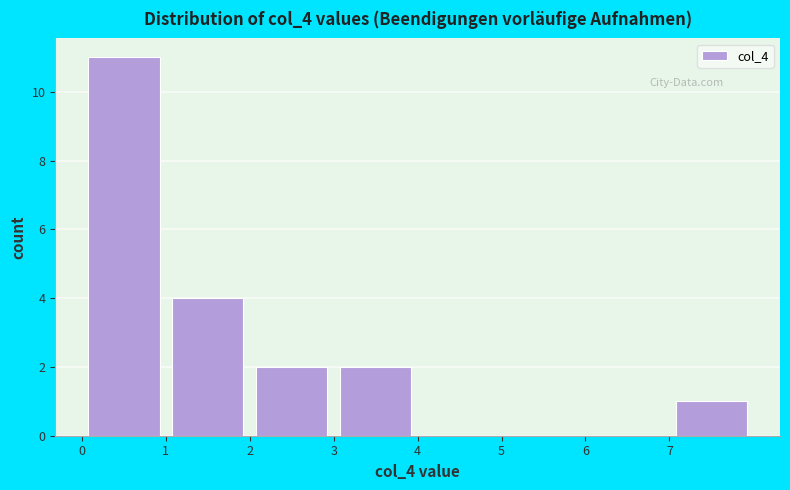

Reading left to right, transcribe this chart: for each bar, give the range it covers on the x-axis and its height. The values are not printed on the chart, so give them approximately, as read against the axis.

0 to 1: 11
1 to 2: 4
2 to 3: 2
3 to 4: 2
4 to 5: 0
5 to 6: 0
6 to 7: 0
7 to 8: 1